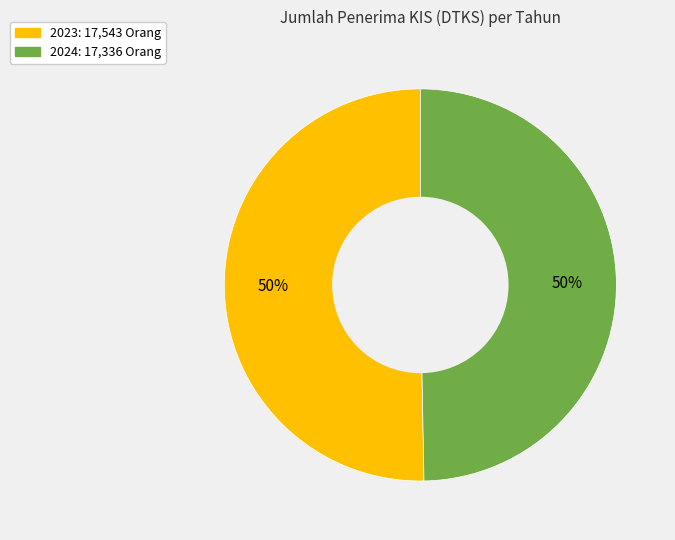

To the nearest percent, what is the average slice percentage?

50%